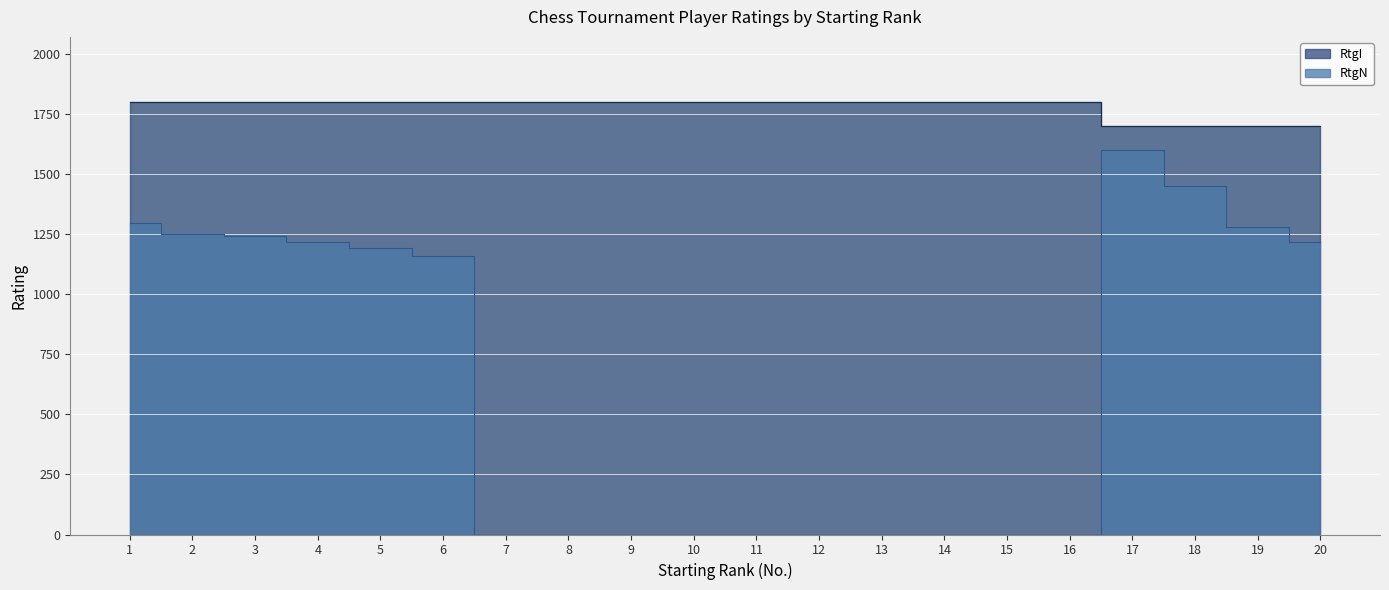

Reading left to right, what are all the values shown in this chart?

RtgI: 1=1800	2=1800	3=1800	4=1800	5=1800	6=1800	7=1800	8=1800	9=1800	10=1800	11=1800	12=1800	13=1800	14=1800	15=1800	16=1800	17=1700	18=1700	19=1700	20=1700
RtgN: 1=1297	2=1249	3=1243	4=1218	5=1192	6=1158	7=0	8=0	9=0	10=0	11=0	12=0	13=0	14=0	15=0	16=0	17=1601	18=1451	19=1278	20=1215